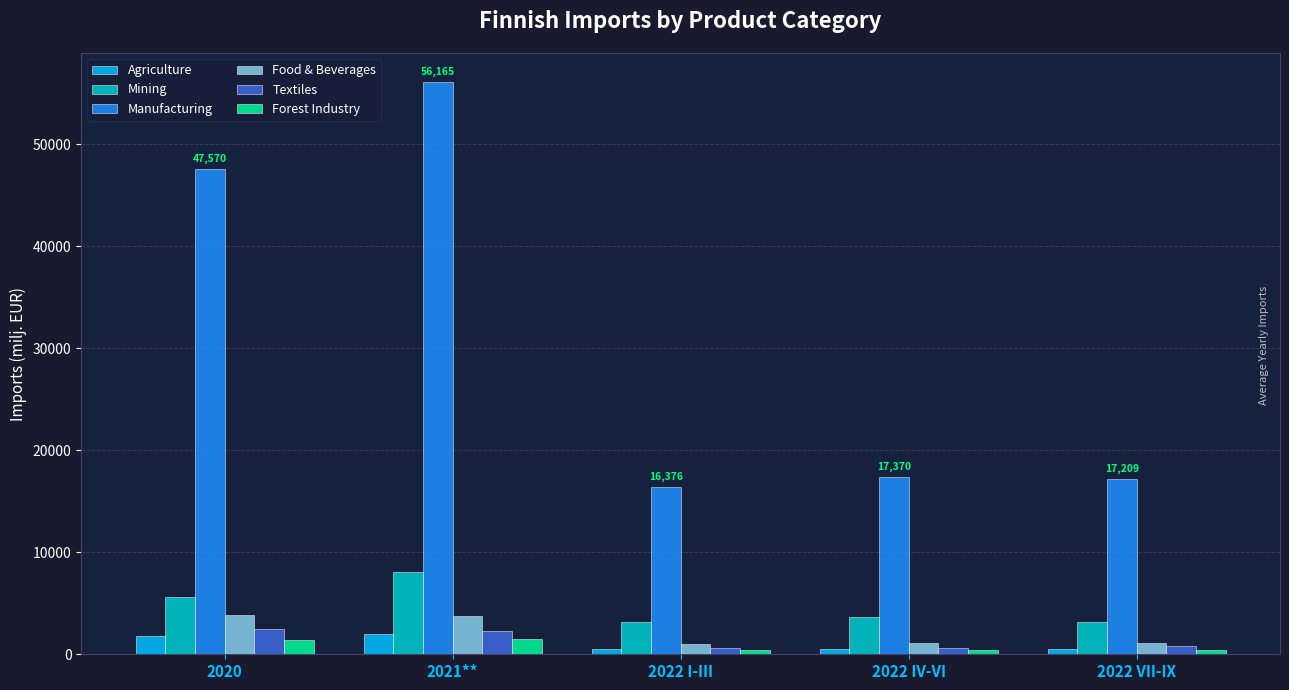

What are all the series names shown in the legend?

Agriculture, Mining, Manufacturing, Food & Beverages, Textiles, Forest Industry